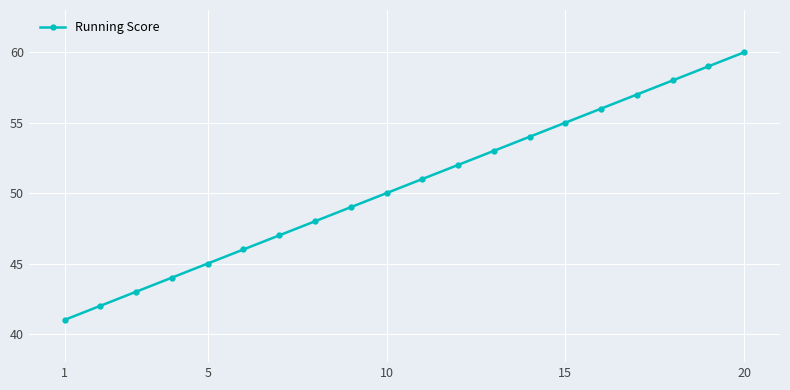

What is the difference between the second highest and minimum values?

18